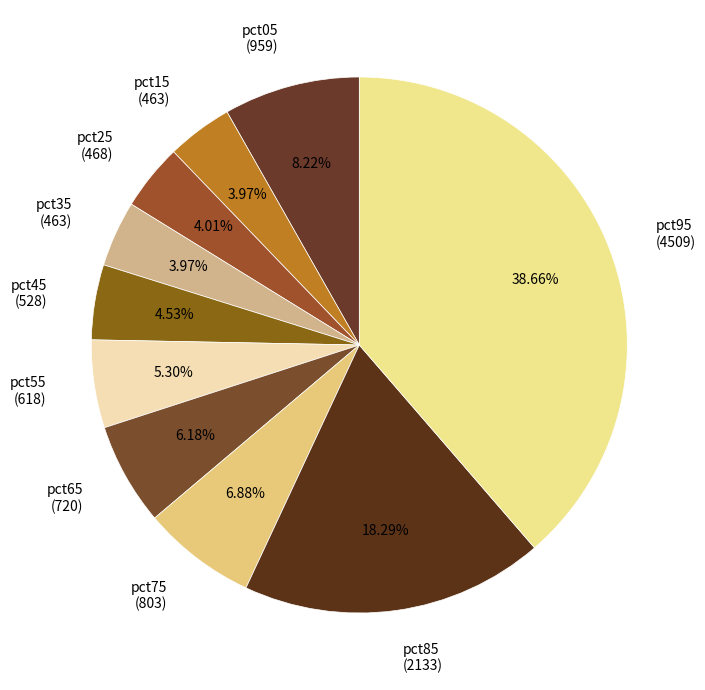

Does any single category account for the majority?

No